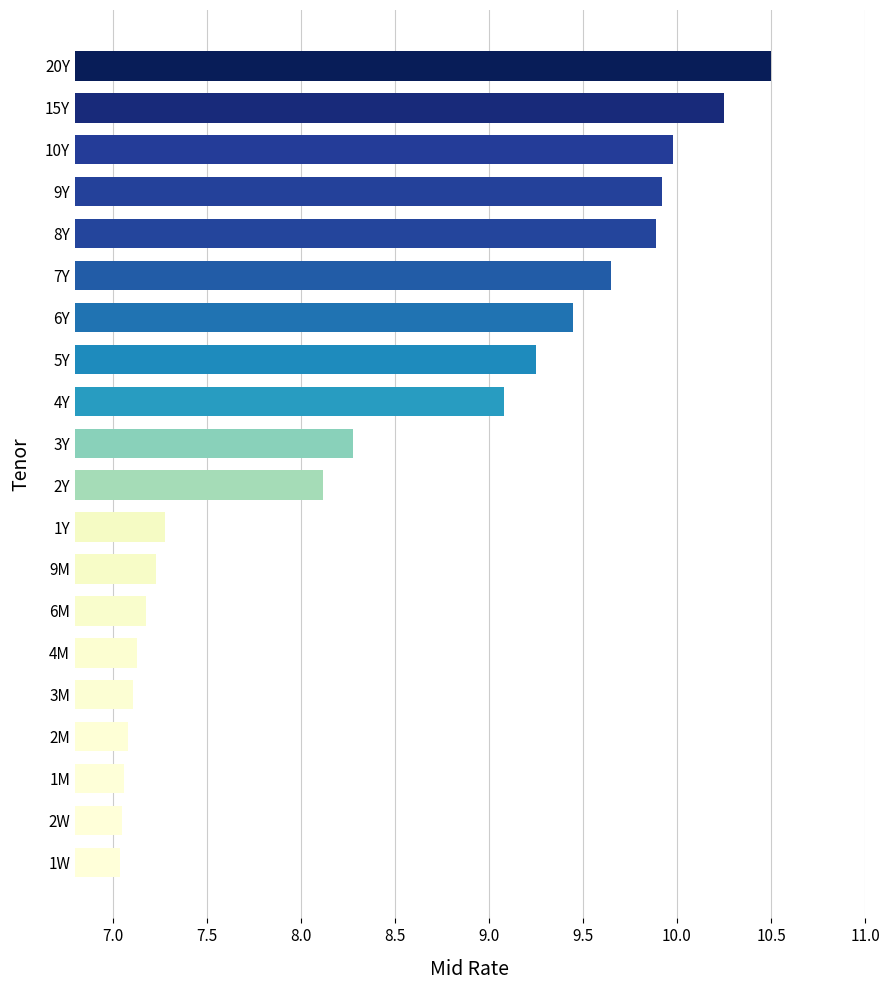

Which has a higher value, 9M or 15Y?

15Y